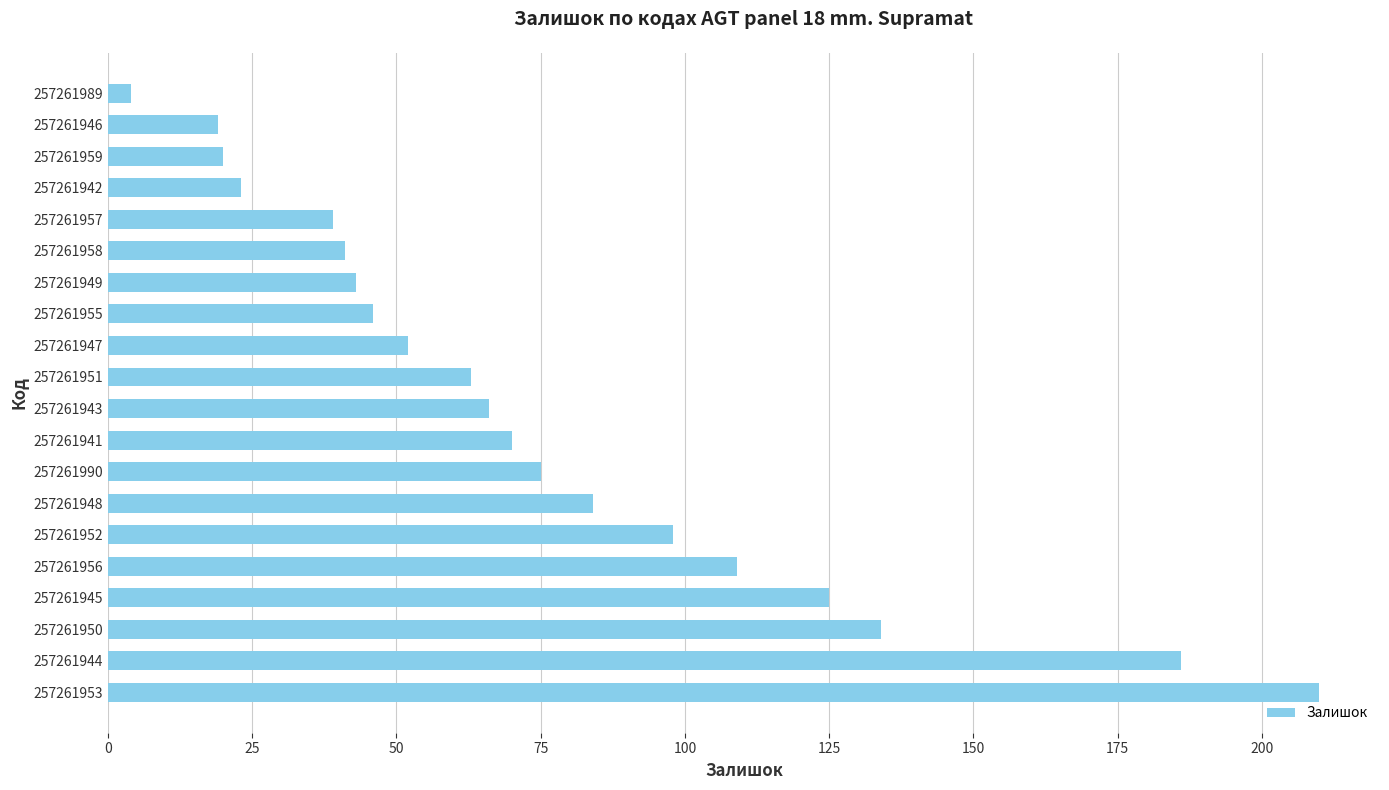

Read the value at 257261947, to the nearest 10.

50